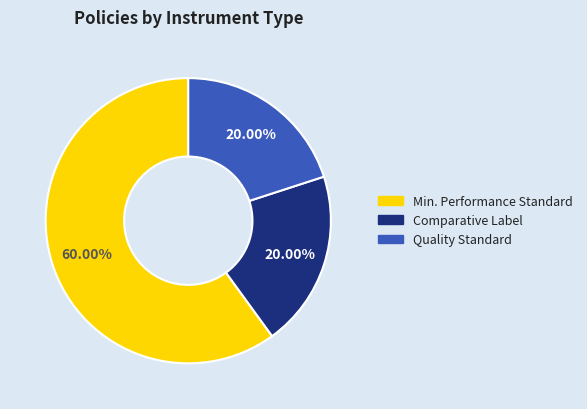

Does any single category account for the majority?

Yes